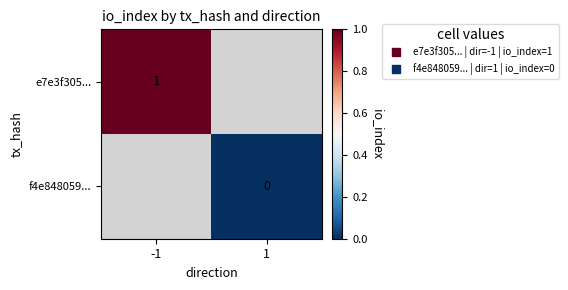

Which series has the widest spread of values?

e7e3f305...